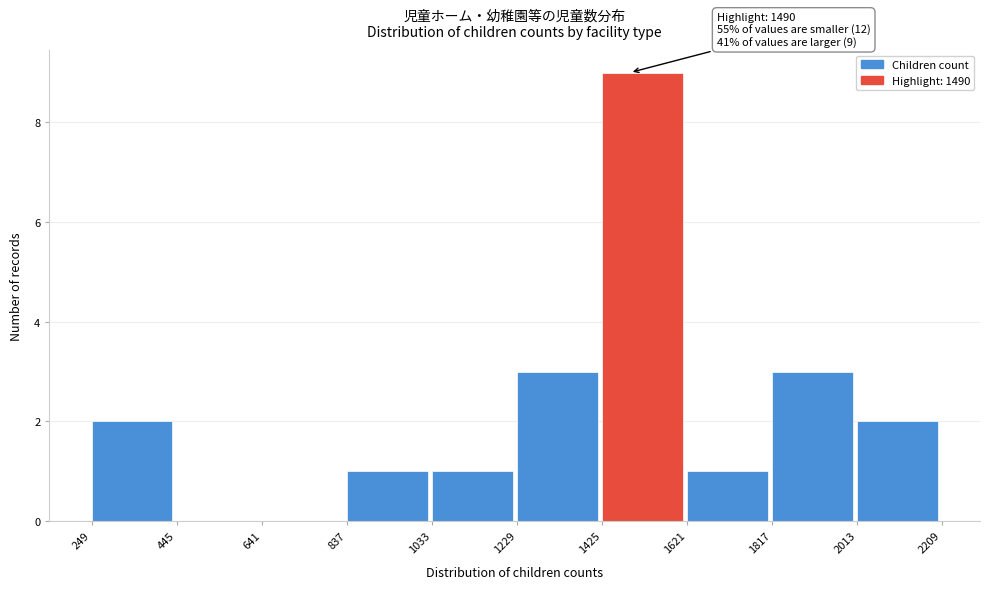

Which range on the x-axis has the tallest bar?

1425 to 1621